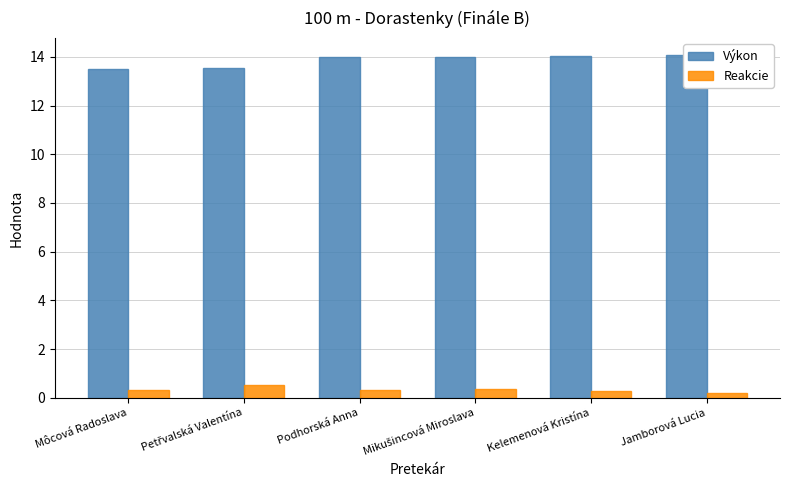

Which series has the largest total across all categories?

Výkon